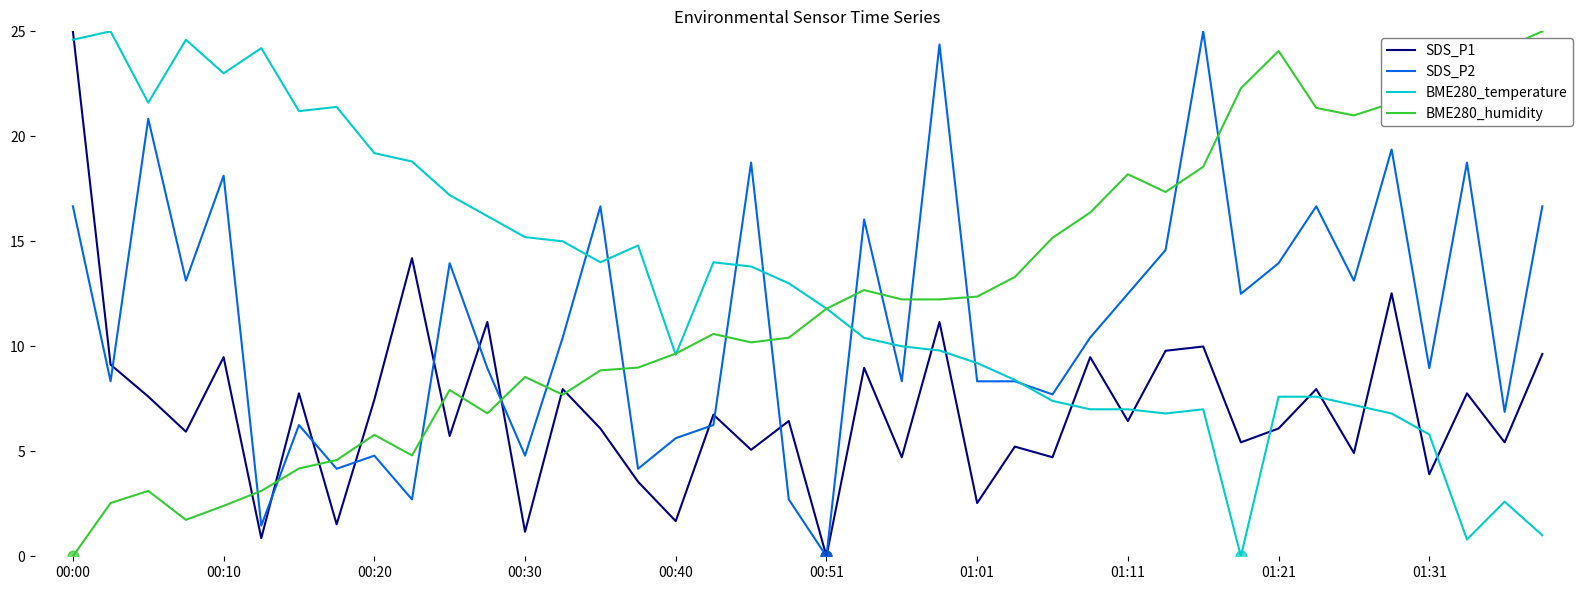

How many intersections are there between BME280_humidity and SDS_P2?

15